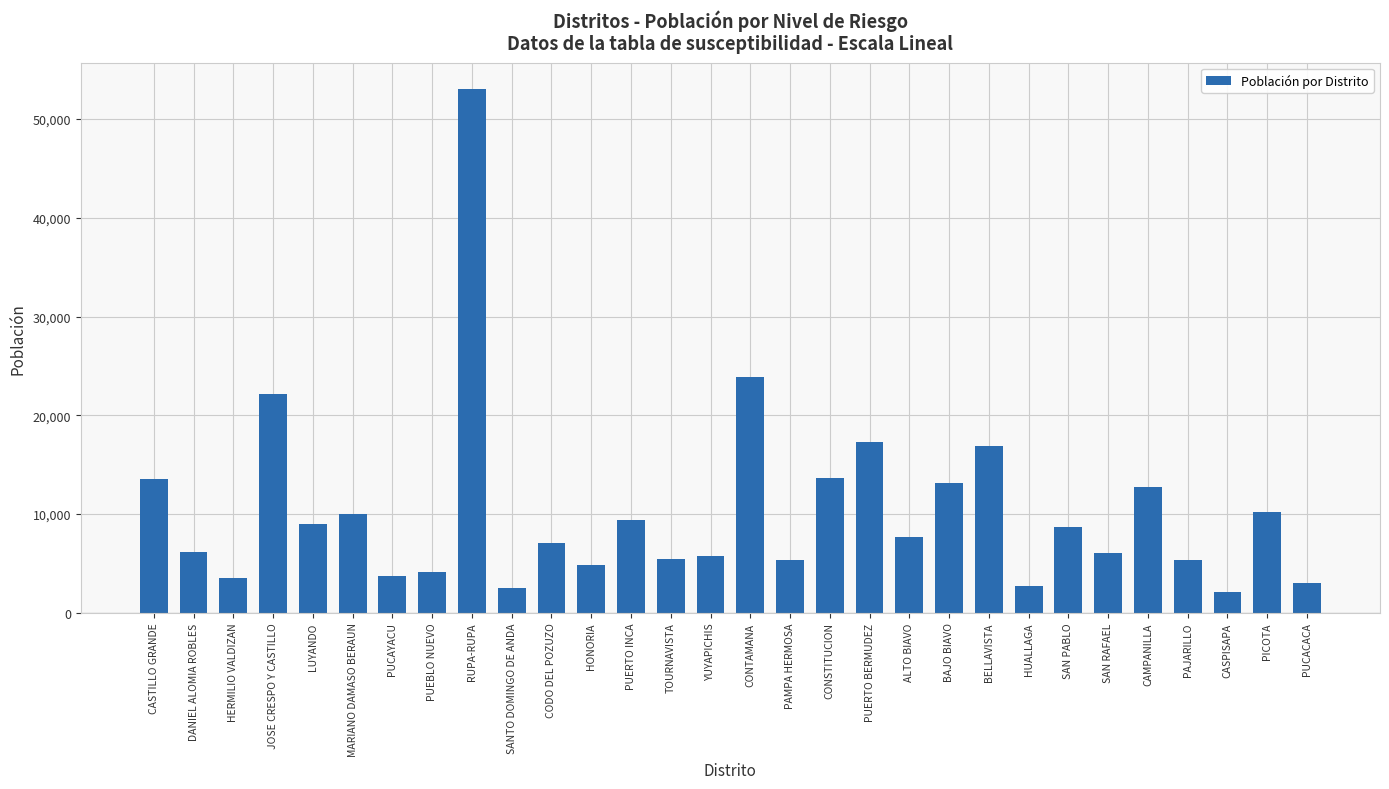

What is the sum of the values at PUCACACA and CASPISAPA?

5097